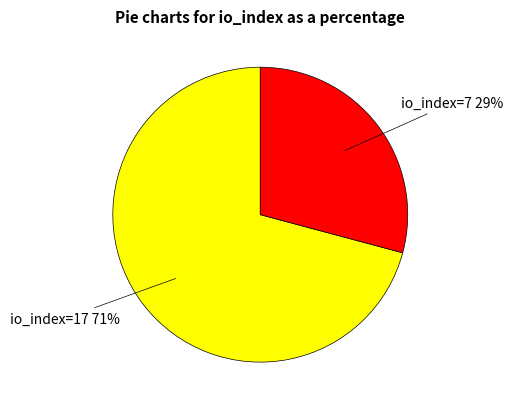

How many segments does this pie chart have?

2